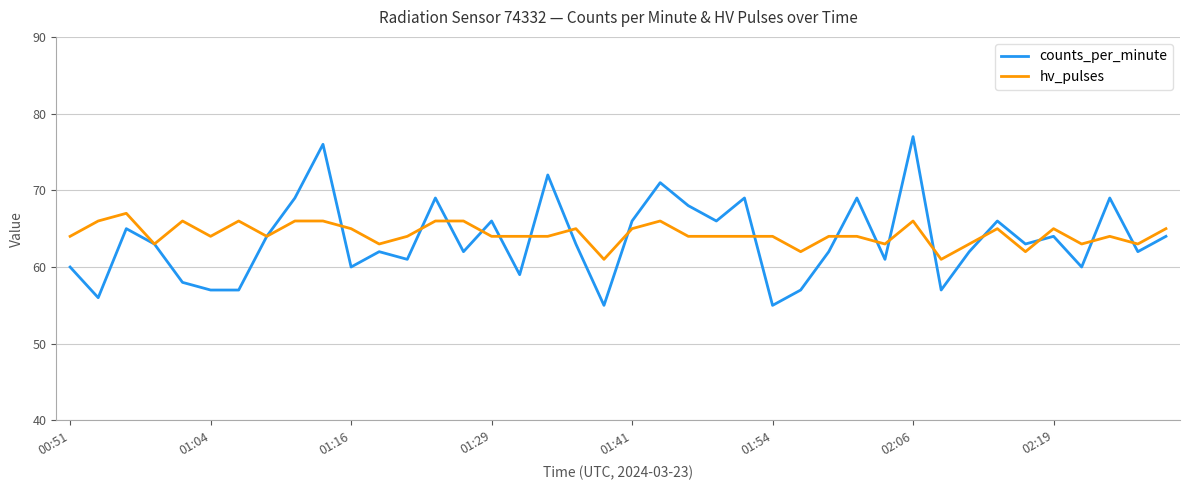

Which series has the widest spread of values?

counts_per_minute